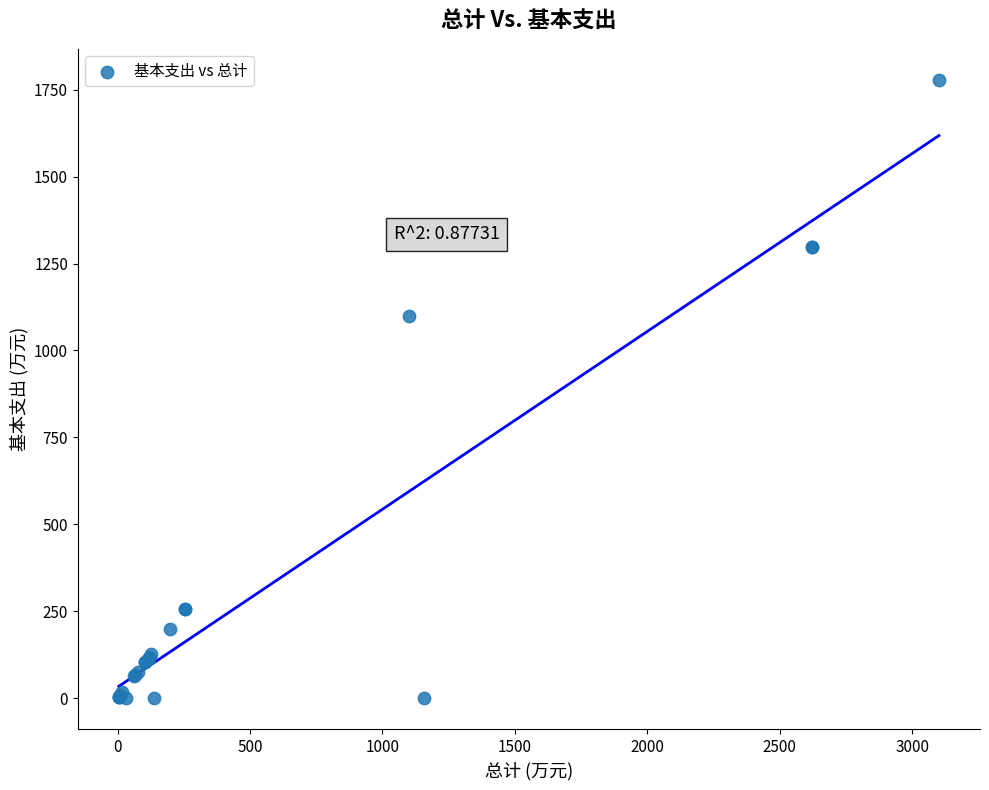

What Y value in the scatter plot is closest to 889?

1099.2